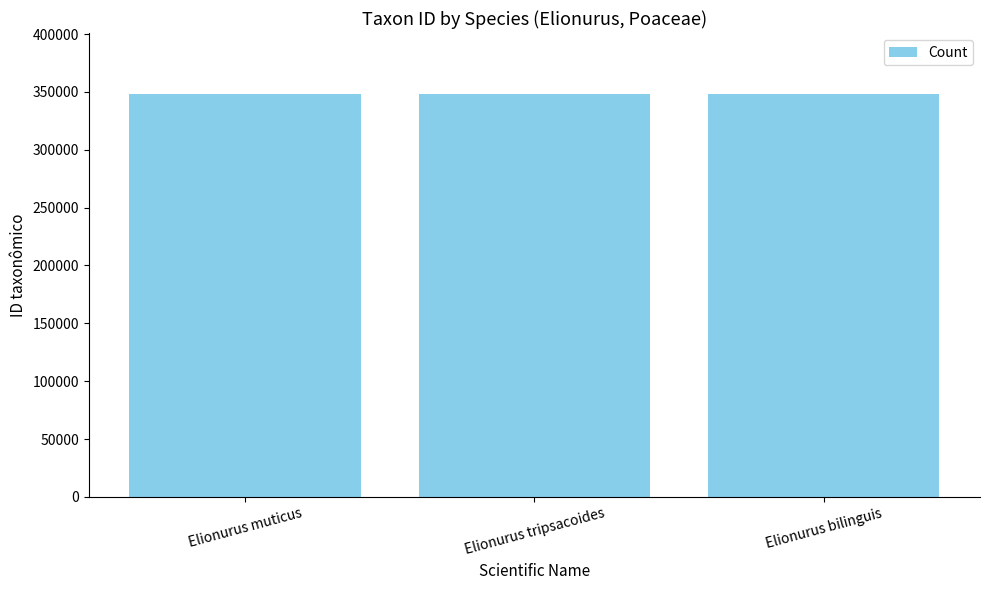

Count the values in the range 348620 to 348628.

3